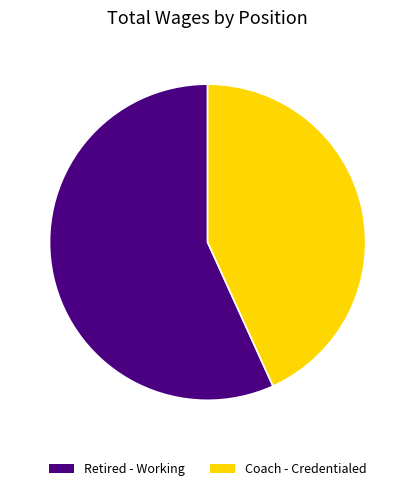

Which slice is the largest?

Retired - Working